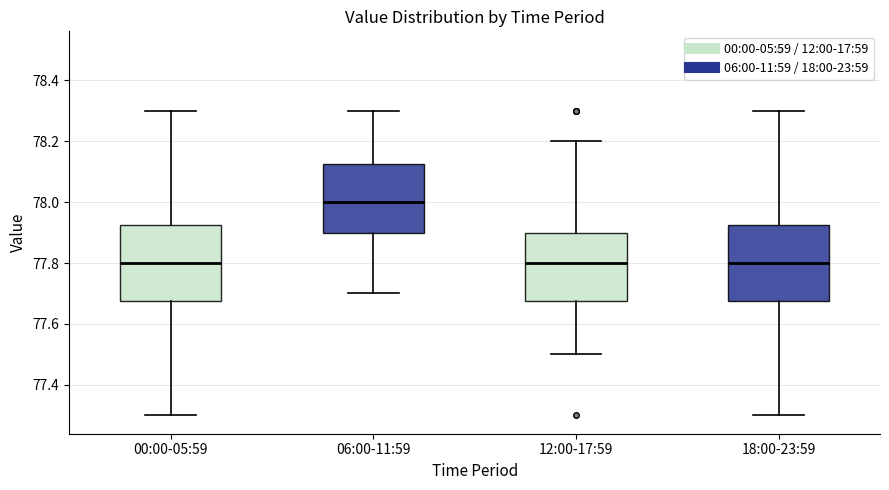

Reading left to right, read every box against the y-axis: the position of its median line, the range the box covers, and the ends of its whiskers. The values are not printed on the chart, so give them approximately, as read against the axis.

00:00-05:59: median 77.80, box 77.68 to 77.92, whiskers 77.30 to 78.30
06:00-11:59: median 78.00, box 77.90 to 78.12, whiskers 77.70 to 78.30
12:00-17:59: median 77.80, box 77.68 to 77.90, whiskers 77.50 to 78.20
18:00-23:59: median 77.80, box 77.68 to 77.92, whiskers 77.30 to 78.30